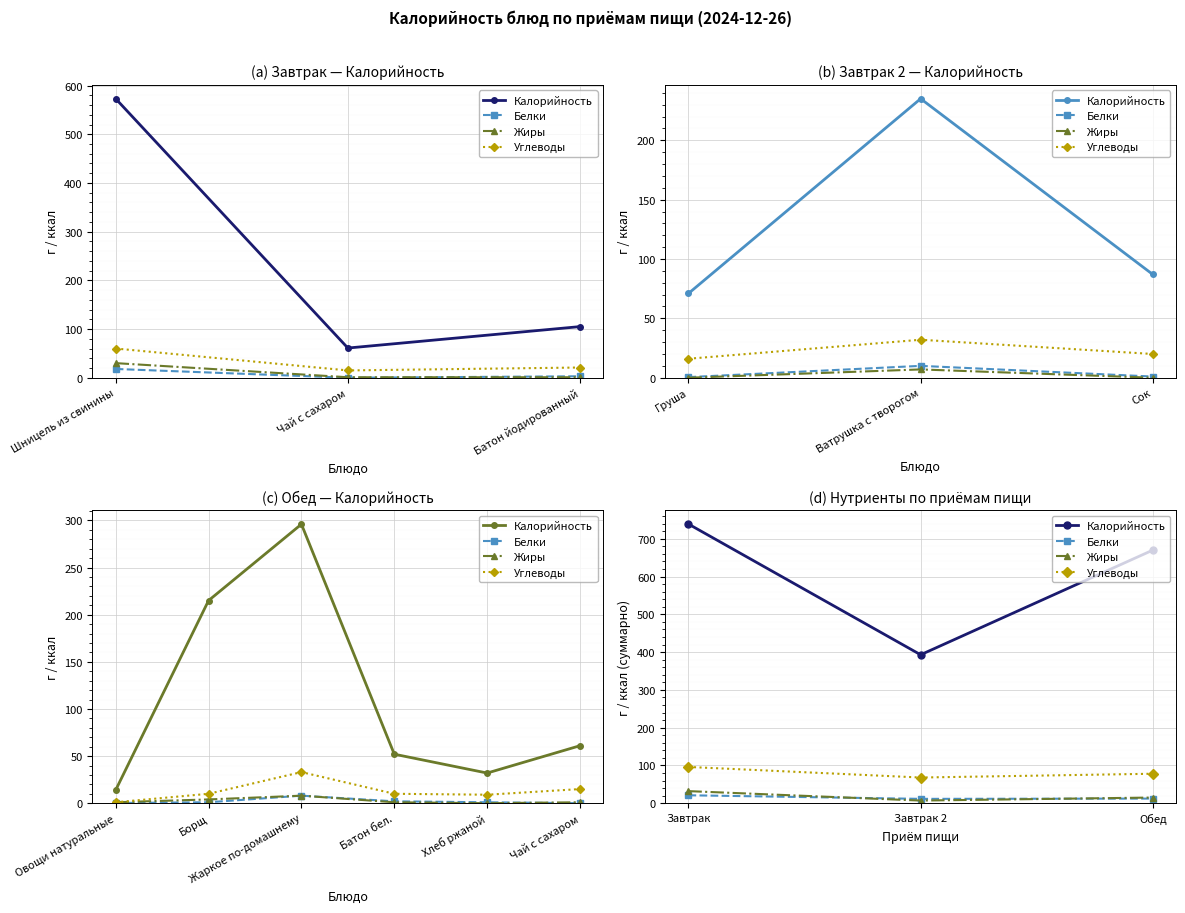

What is the label of the 2nd point from the right?

Завтрак 2